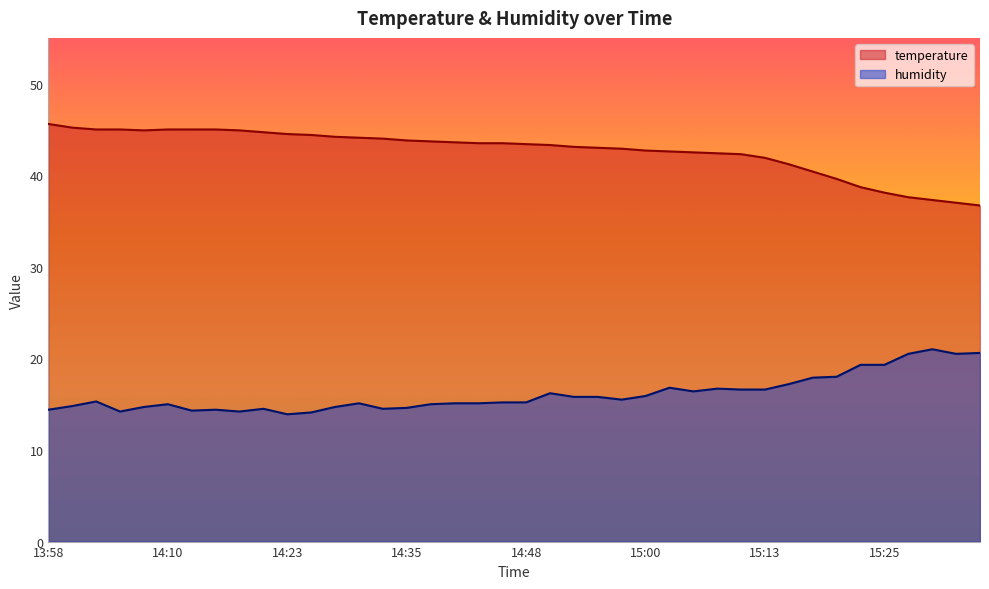

Does the chart have visible grid lines?

No